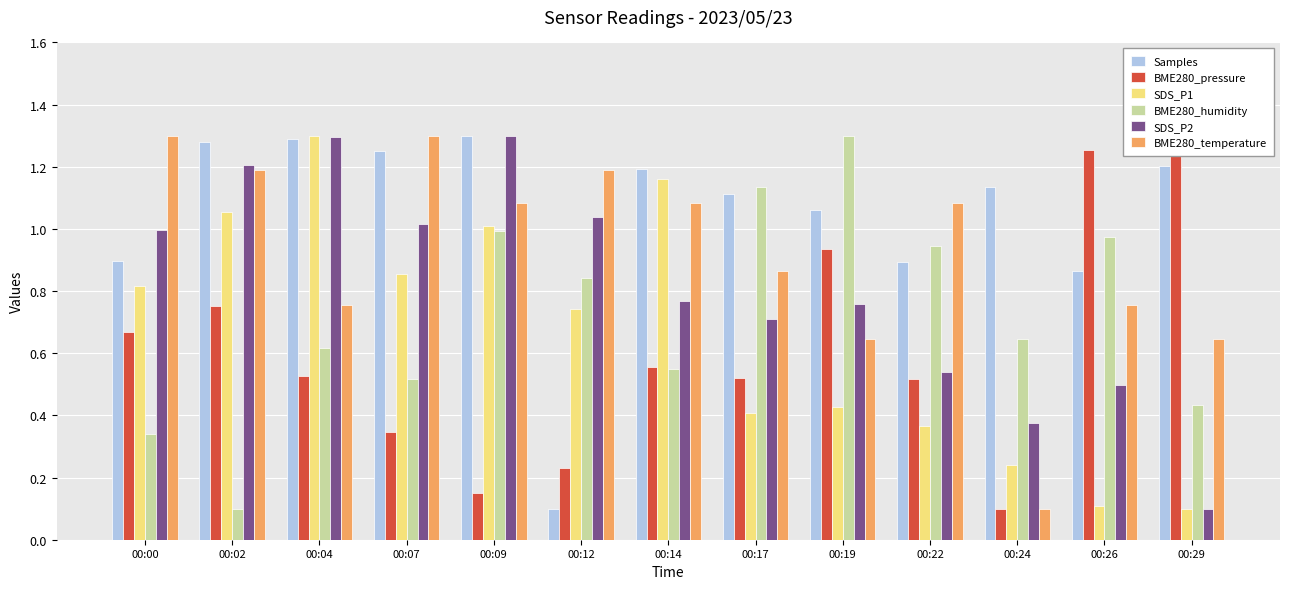

Which series has the largest range (max minus min)?

Samples